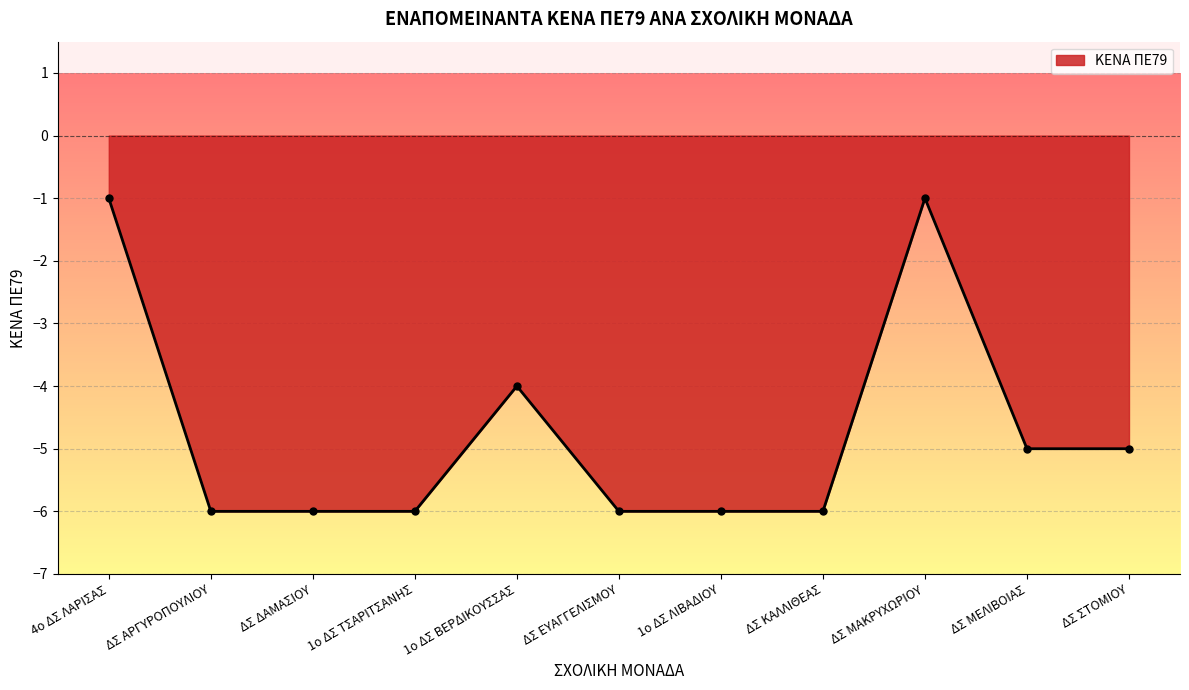

What is the smallest value displayed?

-6